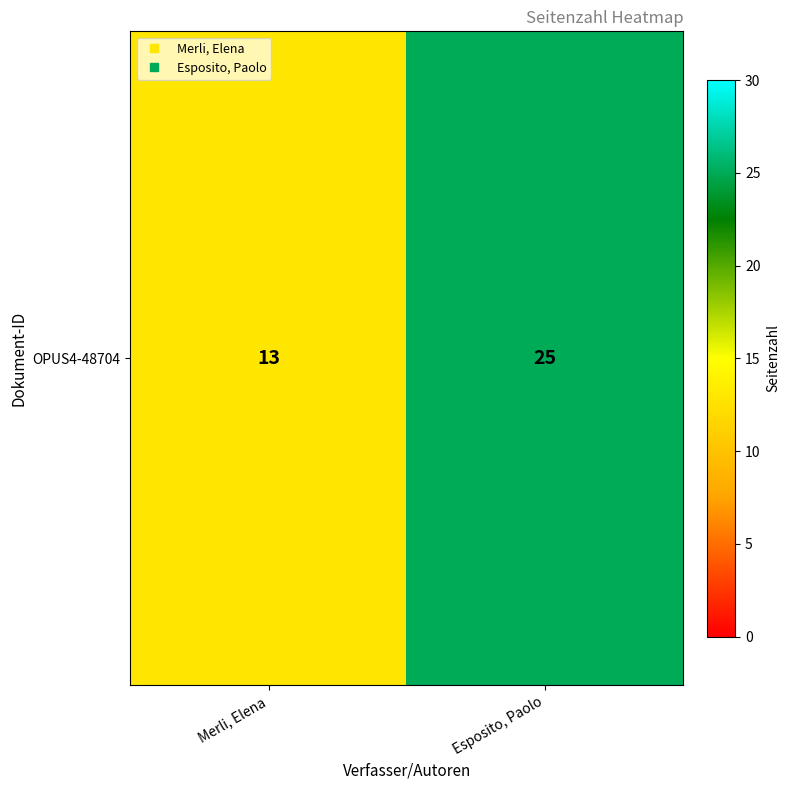

Which category has the lowest value across all series?

Merli, Elena